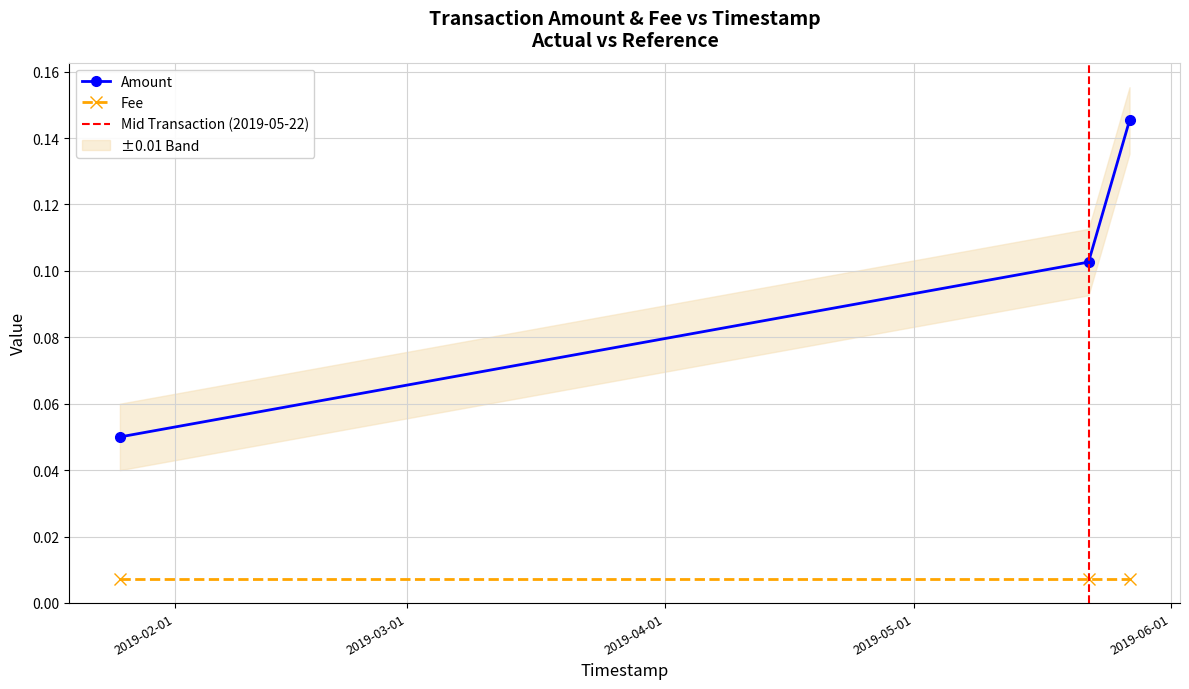

True or false: the data shows 0.1 at 2019-05-22 00:35:48.

True